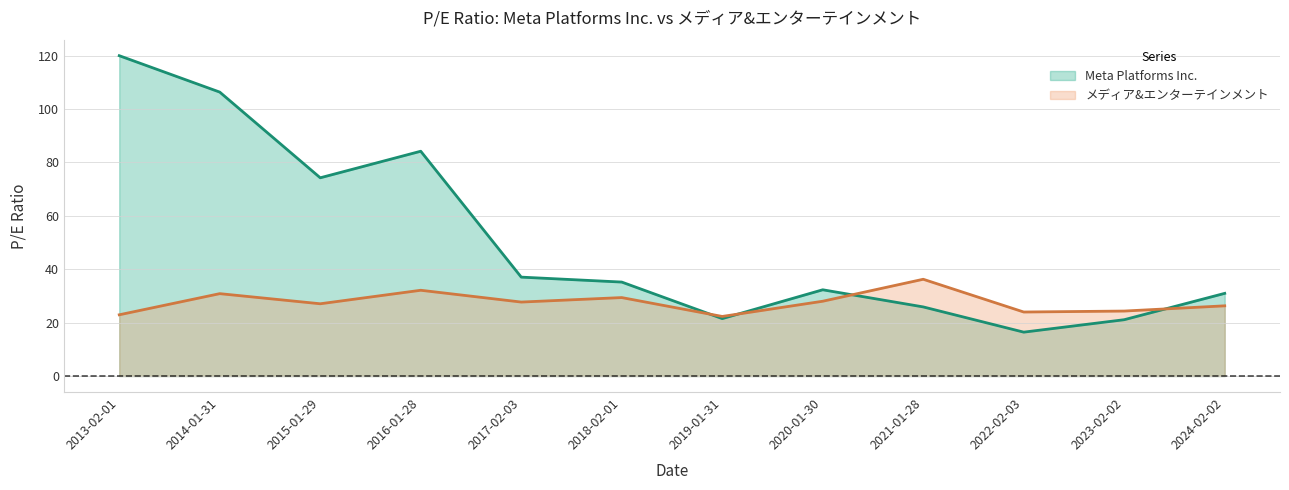

What is the approximate value of メディア&エンターテインメント at 2023-02-02?

24.3